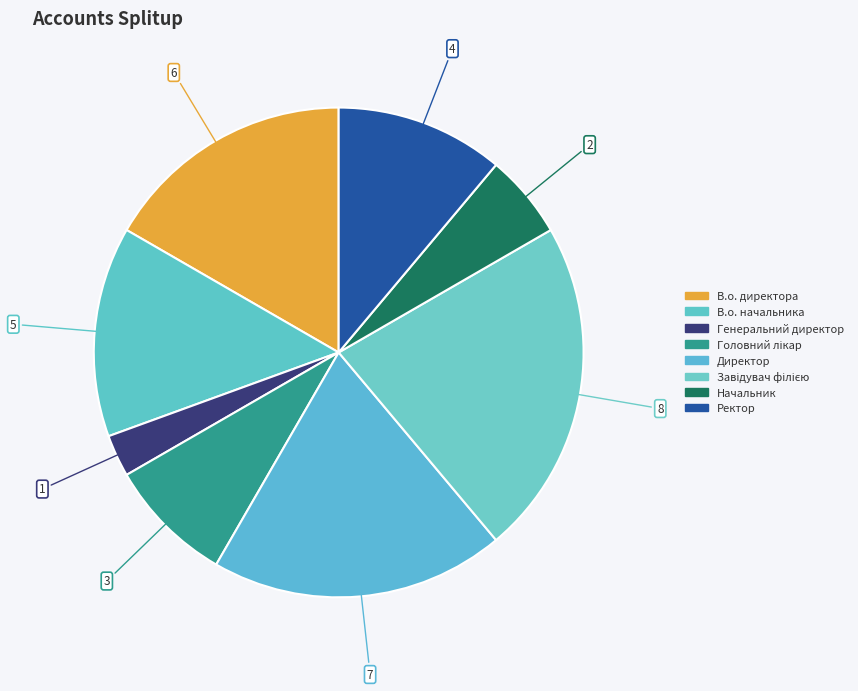

What is the change in value from Начальник to Ректор?

+2